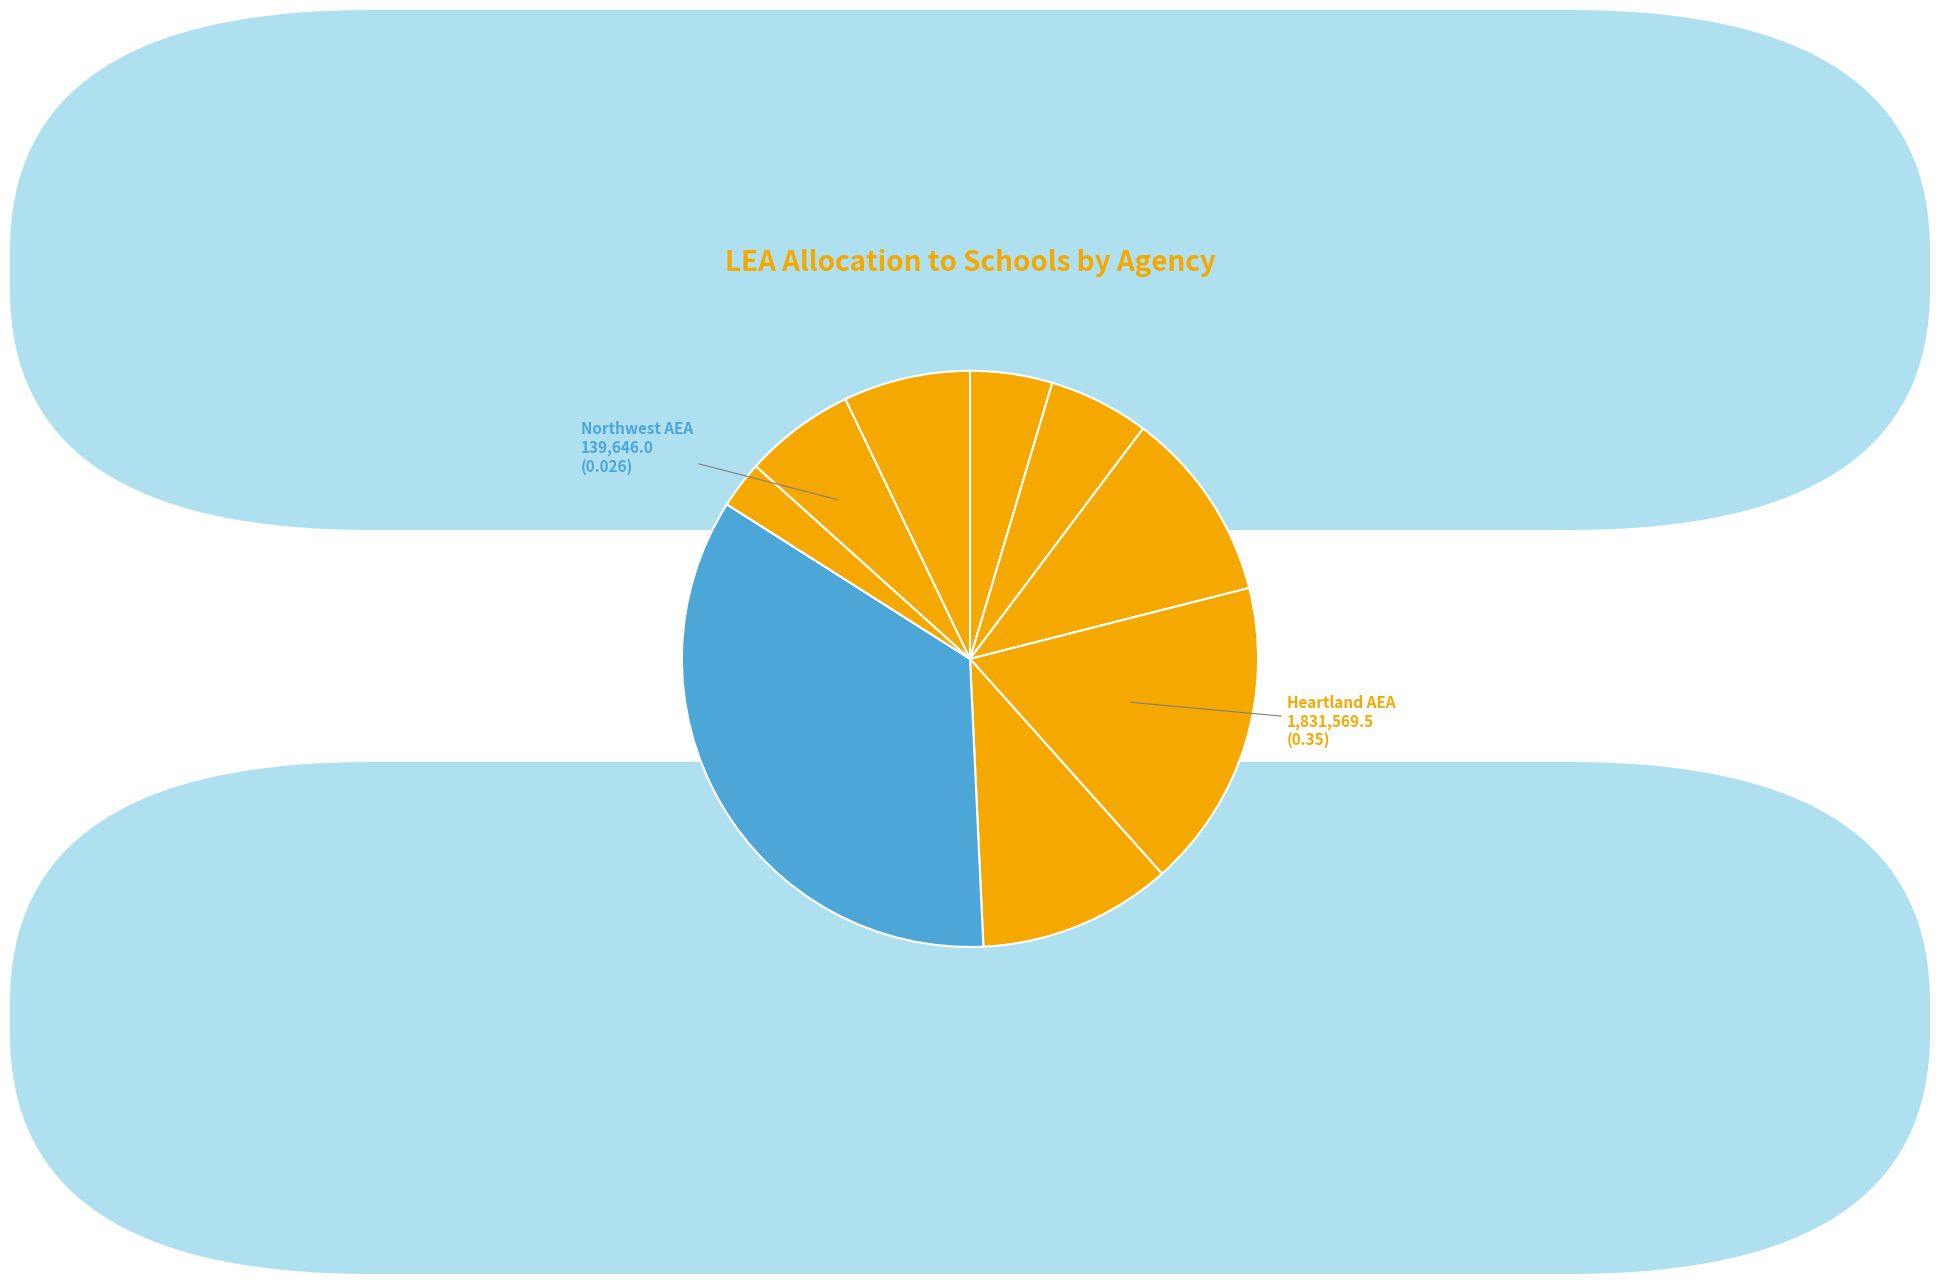

Rank the categories by value from lowest to highest.

Northwest AEA, Keystone AEA, Prairie Lake AEA, Green Hills AEA, Great Prairie AEA, Central Rivers AEA, Grant Wood AEA, Mississippi Bend AEA, Heartland AEA